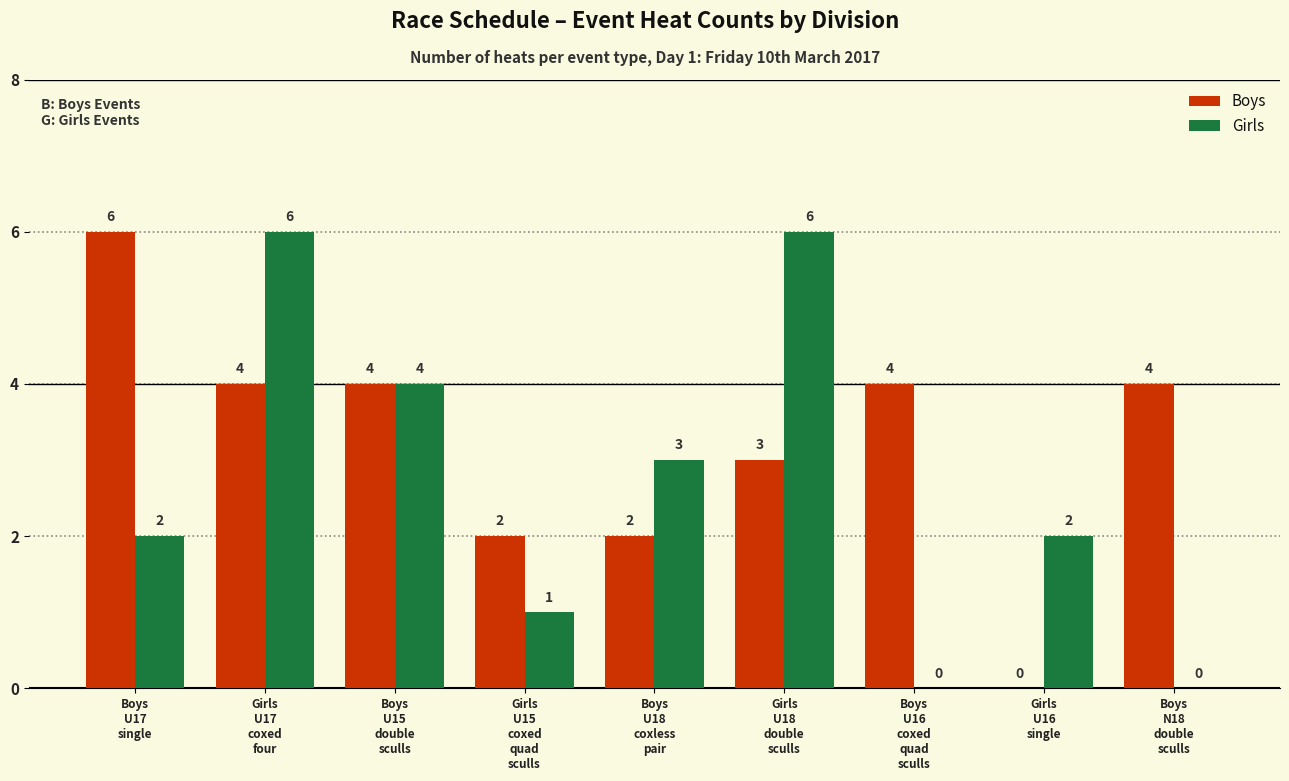

How many Boys values are between 2 and 4?

7